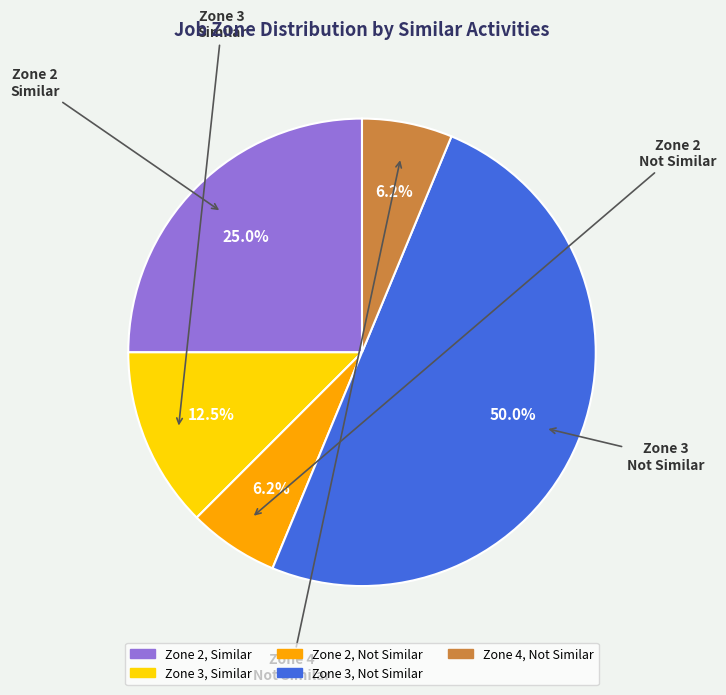

Count the number of slices in the pie.

5